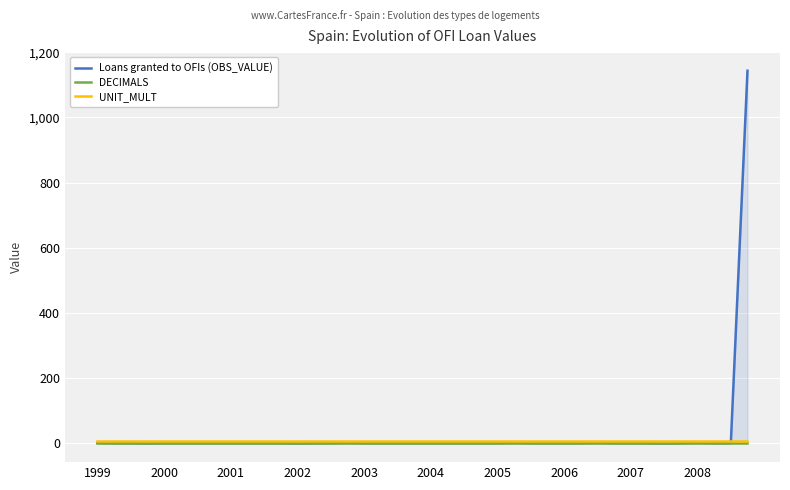

Which series has the widest spread of values?

Loans granted to OFIs (OBS_VALUE)